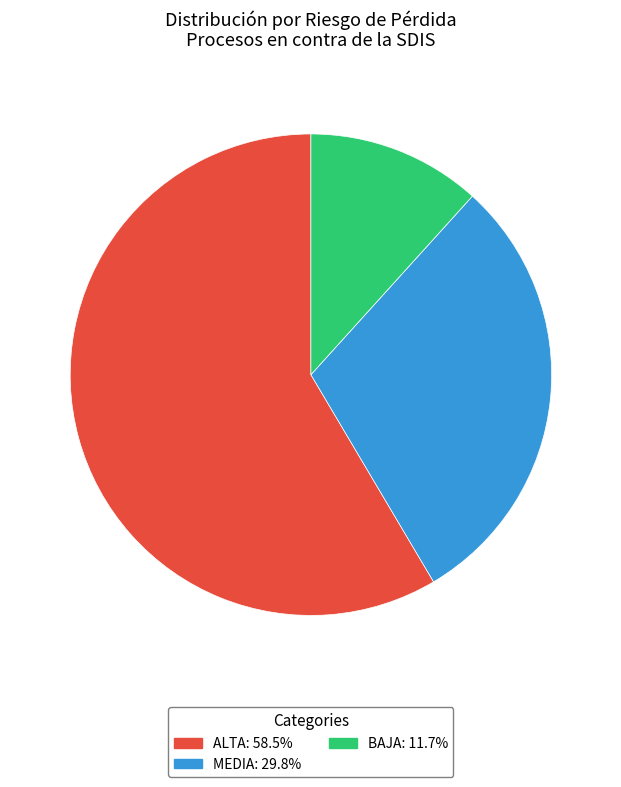

What is the smallest slice in the pie chart?

BAJA